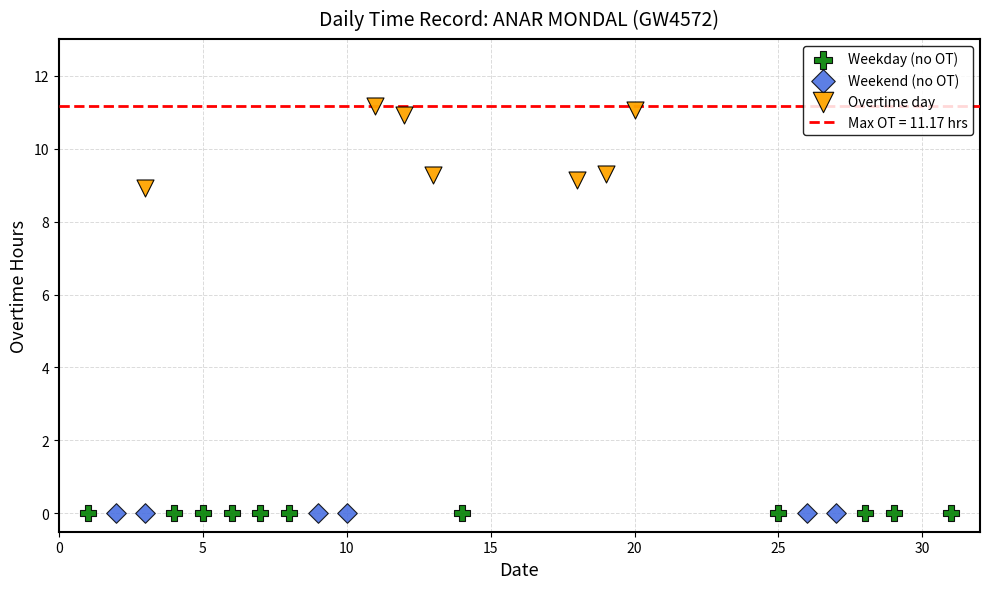

Which series reaches the maximum Y coordinate?

Overtime day